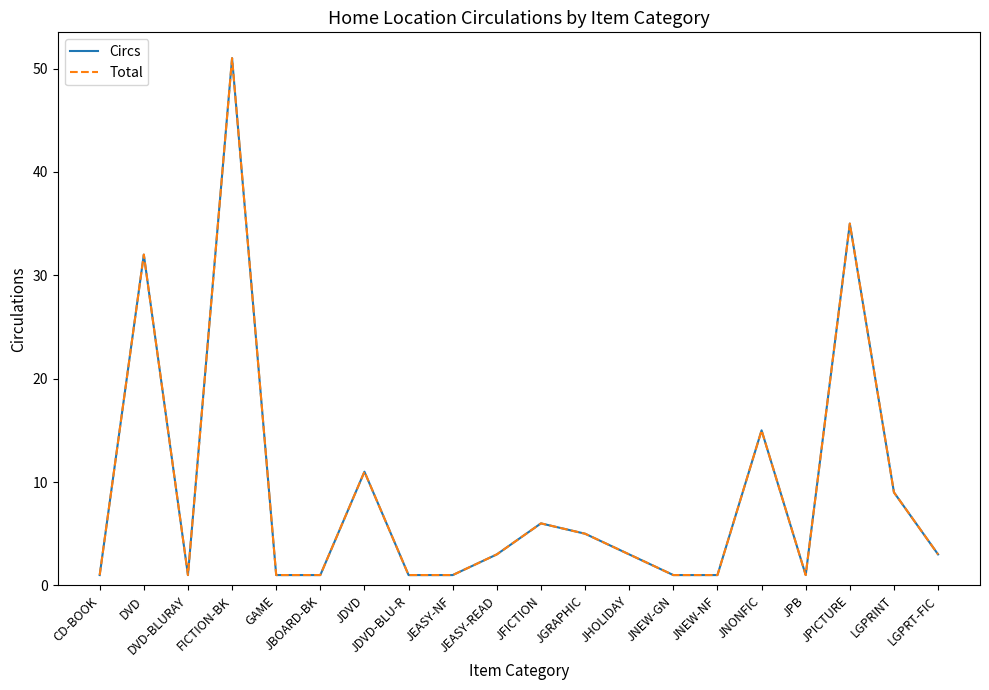

True or false: Total has a value of 3 at LGPRINT.

False